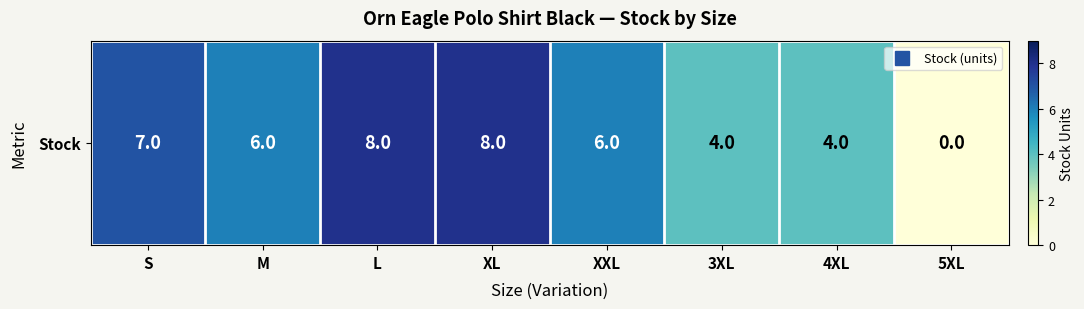

At which label does the data first exceed 6?

S